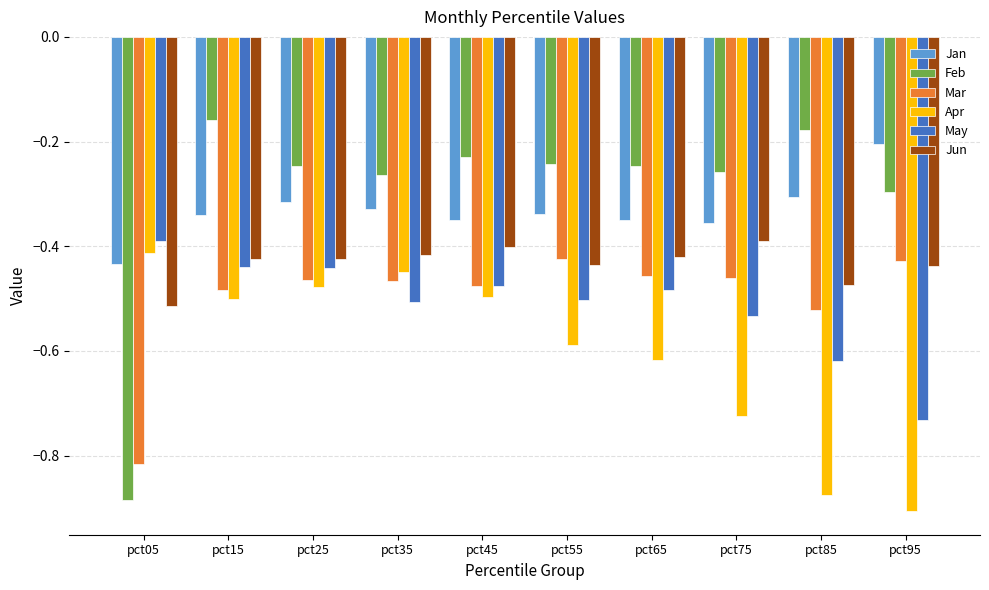

What is the sum of all May values?

-5.1